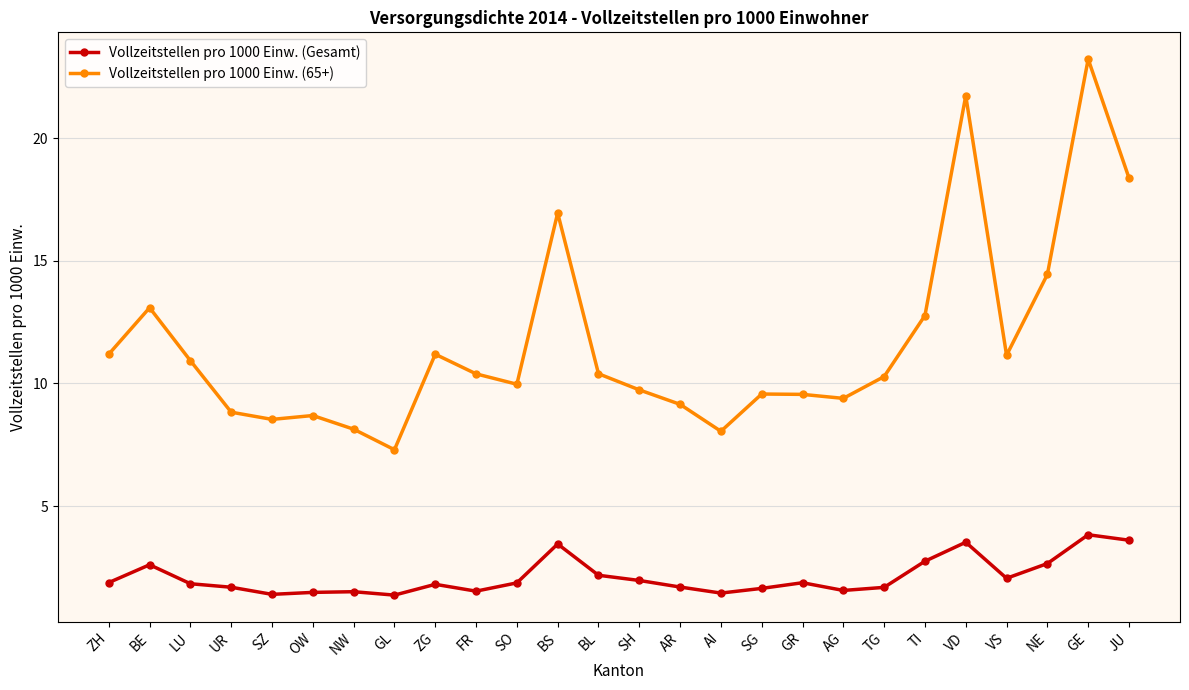

True or false: Vollzeitstellen pro 1000 Einw. (Gesamt) has a value of 0.6 at GL.

False